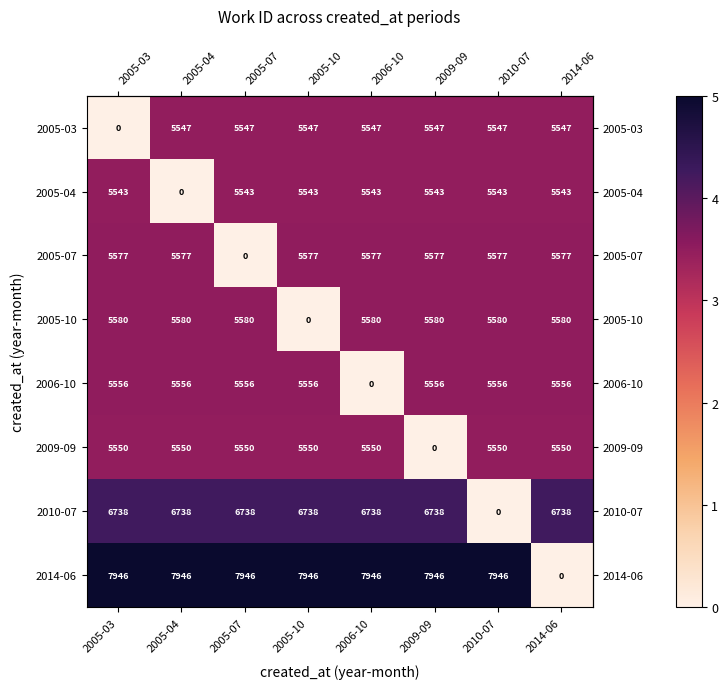

How many values in 2005-03 are above zero?

7